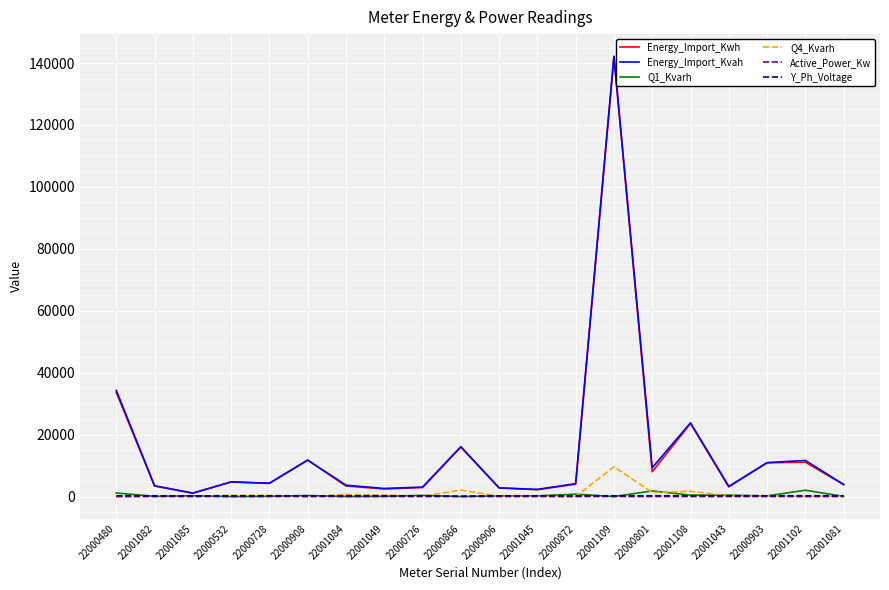

What is the total value across all series at 22000801?

20685.2